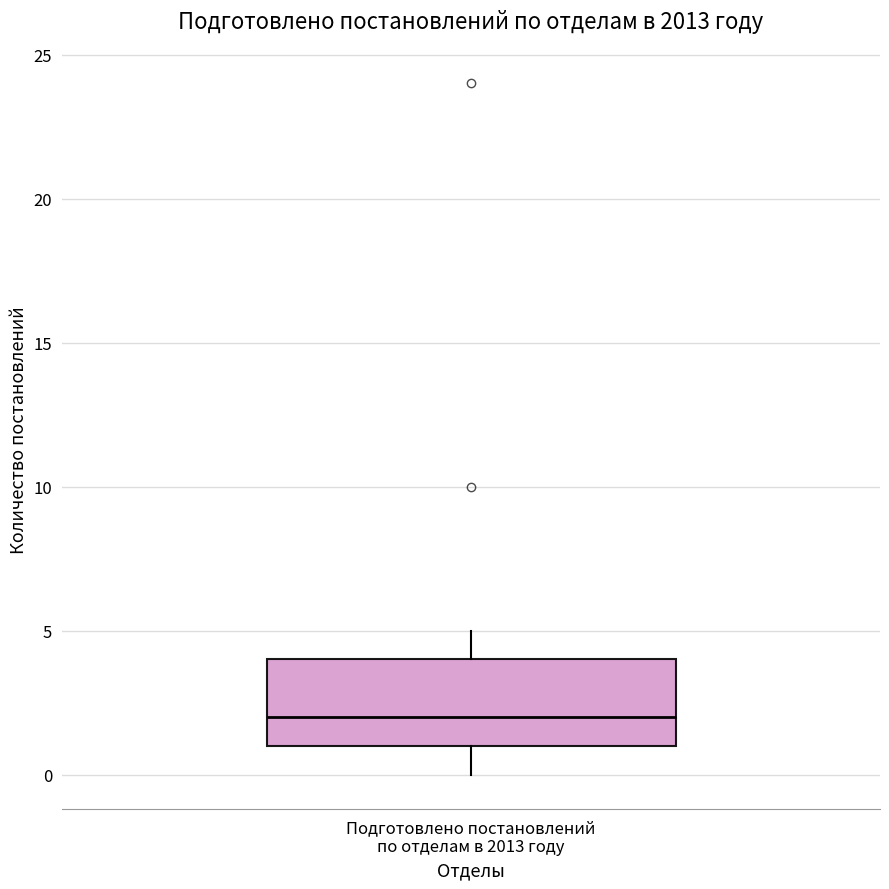

Transcribe this box plot: give where the median line is, the range the box spans, and where the two whiskers end, as read against the y-axis. The values are not printed on the chart, so give them approximately, as read against the axis.

median 2, box 1 to 4, whiskers 0 to 5